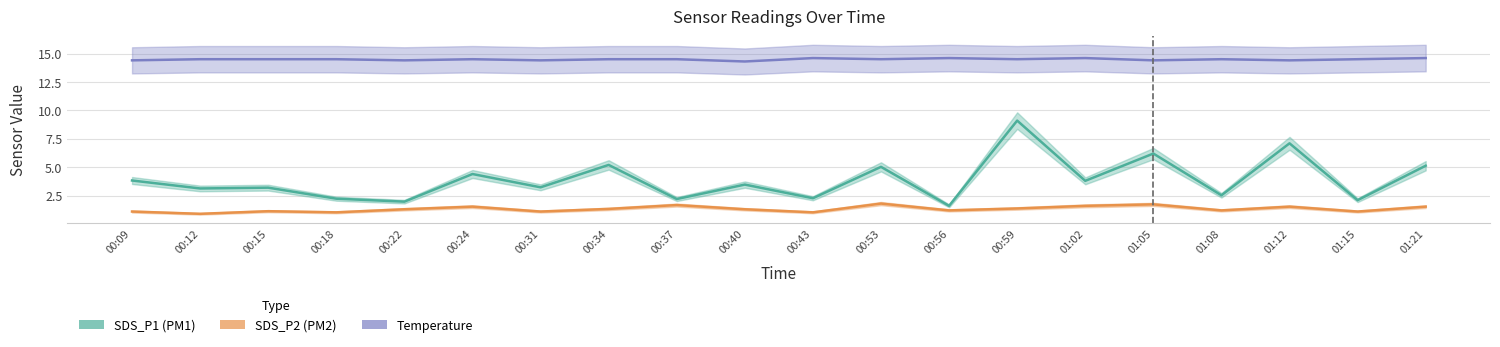

The SDS_P2 series shows 1.7 at 01:05. True or false?

True